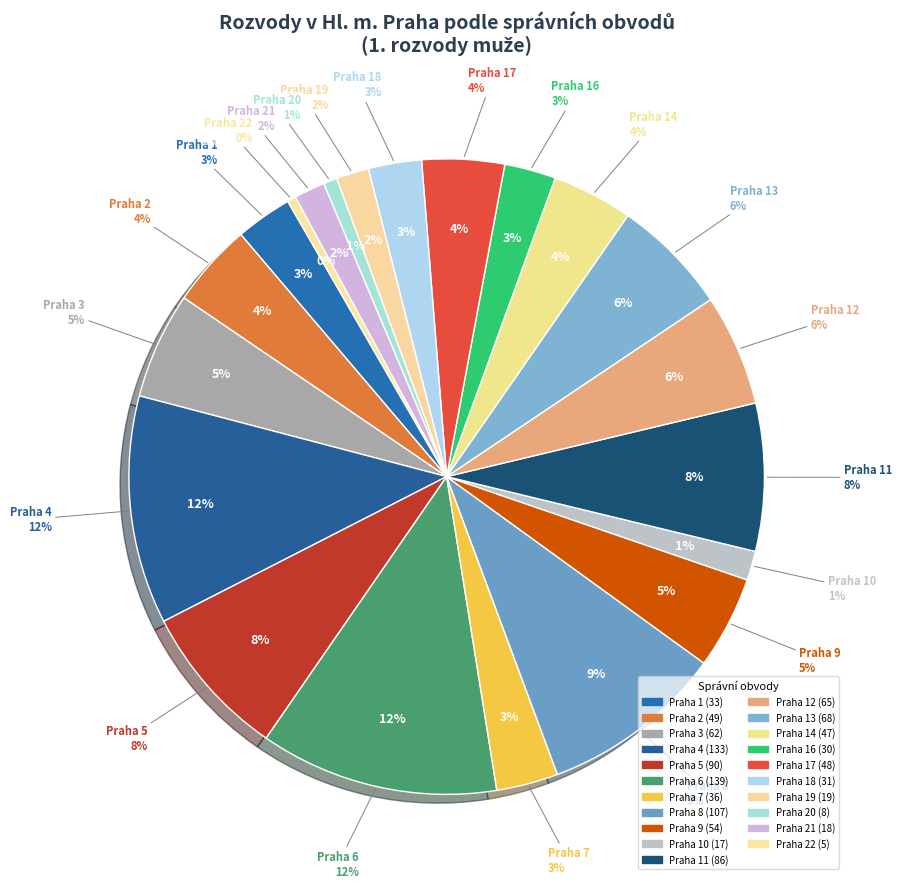

To the nearest percent, what is the average slice percentage?

5%